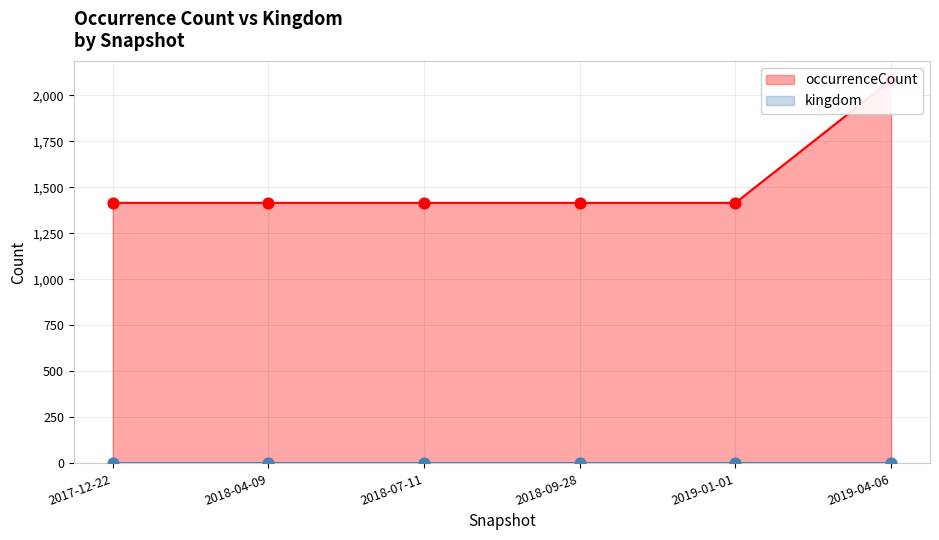

What is the change in value from 2017-12-22 to 2019-04-06?

+667